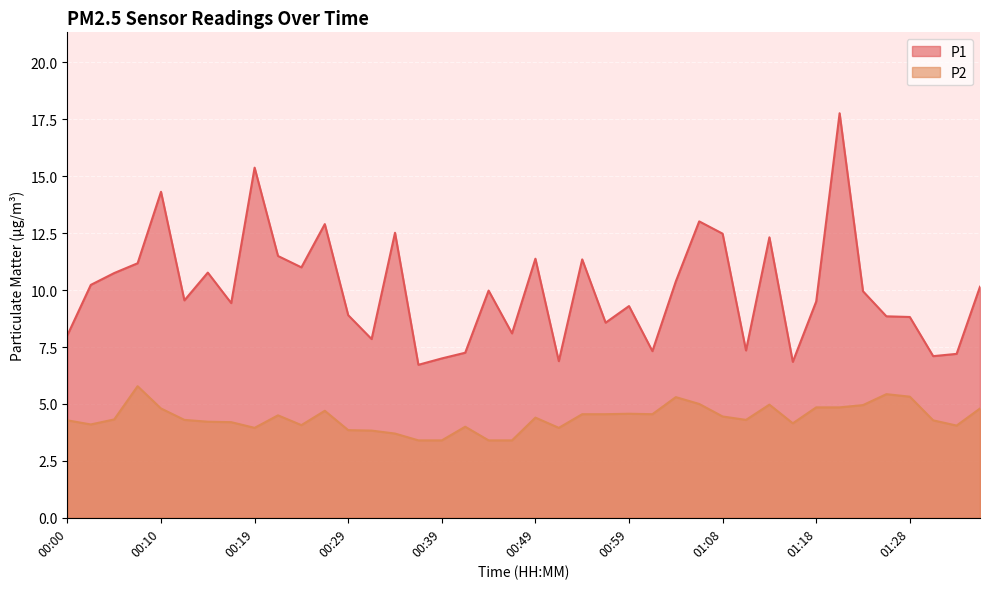

Reading right to left, transcribe all the data shown in this chart.

P1: 10.2	7.2	7.1	8.8	8.8	9.9	17.8	9.5	6.8	12.3	7.3	12.5	13.0	10.4	7.3	9.3	8.6	11.3	6.9	11.4	8.1	10.0	7.2	7.0	6.7	12.5	7.8	8.9	12.9	11.0	11.5	15.4	9.4	10.8	9.6	14.3	11.2	10.8	10.2	8.0
P2: 4.8	4.0	4.3	5.3	5.4	5.0	4.8	4.8	4.2	5.0	4.3	4.5	5.0	5.3	4.5	4.6	4.5	4.5	4.0	4.4	3.4	3.4	4.0	3.4	3.4	3.7	3.8	3.9	4.7	4.1	4.5	4.0	4.2	4.2	4.3	4.8	5.8	4.3	4.1	4.3